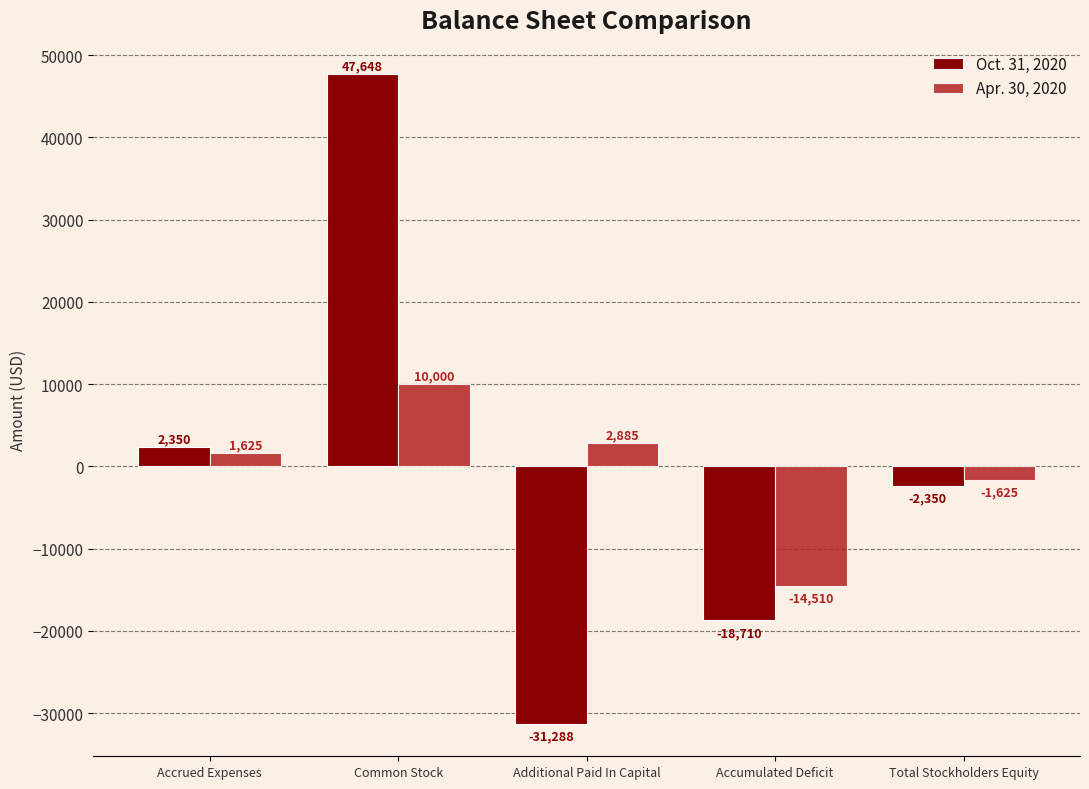

What is the greatest value displayed?

47648